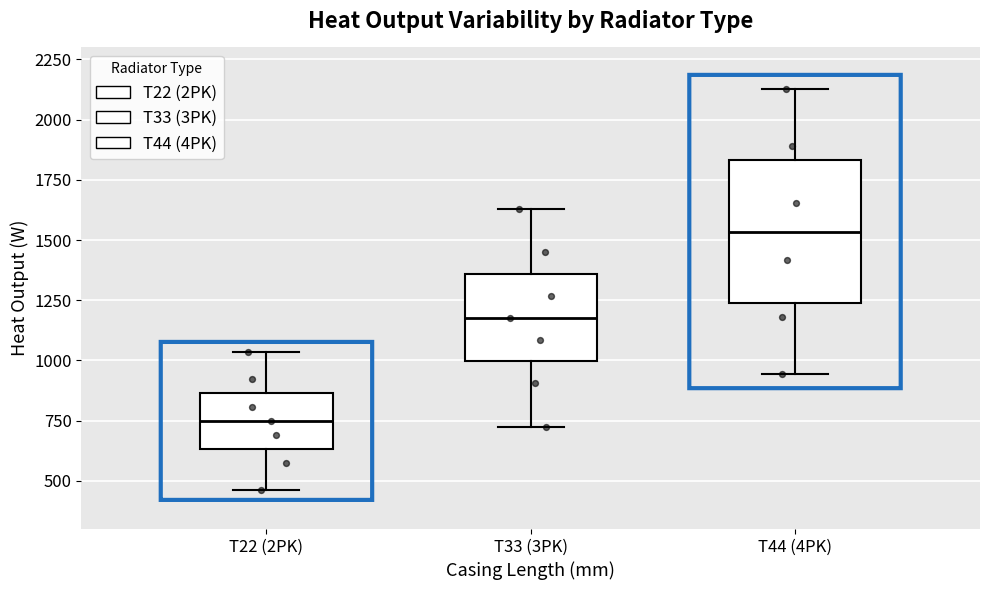

Which box has the highest median line?

T44 (4PK)